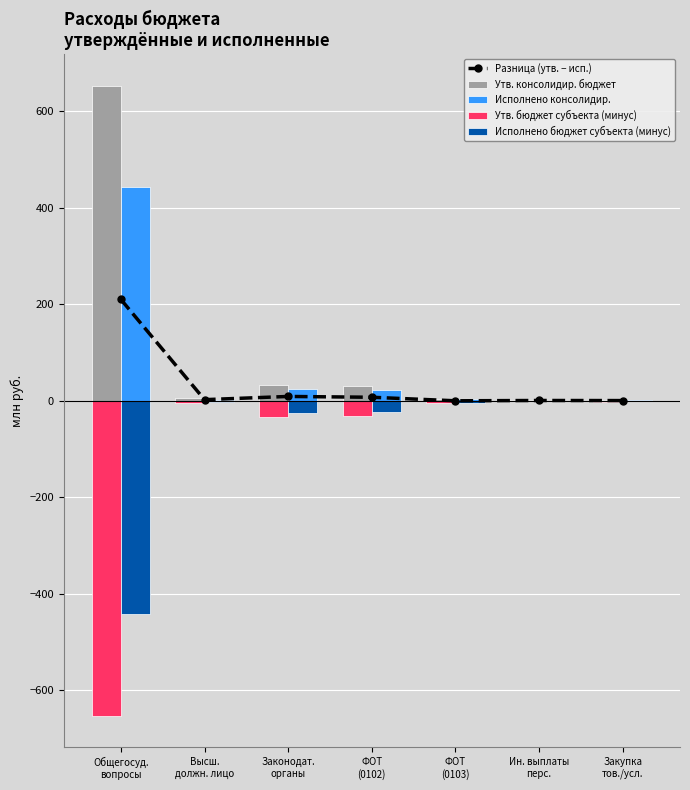

What is the average value of the Разница (утв. − исп.) series?

33.0